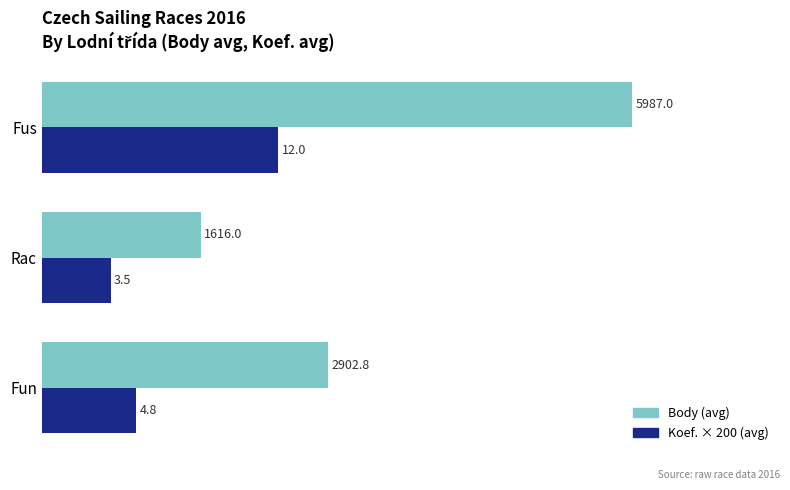

Is the value of Body (avg) at Fus greater than the value of Koef. × 200 (avg) at Fus?

Yes